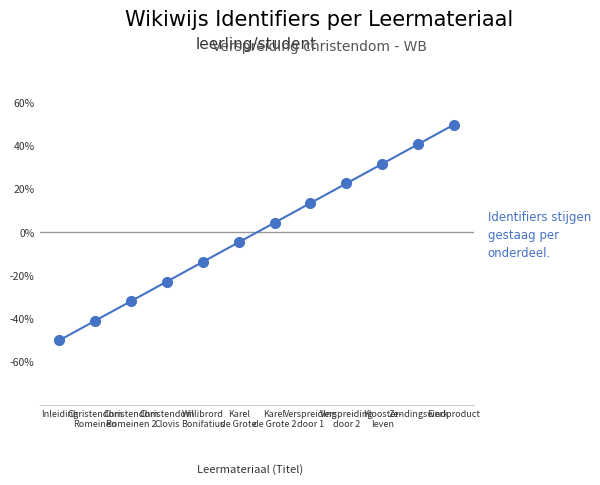

What is the difference between the values at Willibrord
Bonifatius and Verspreiding
door 2?

36.4